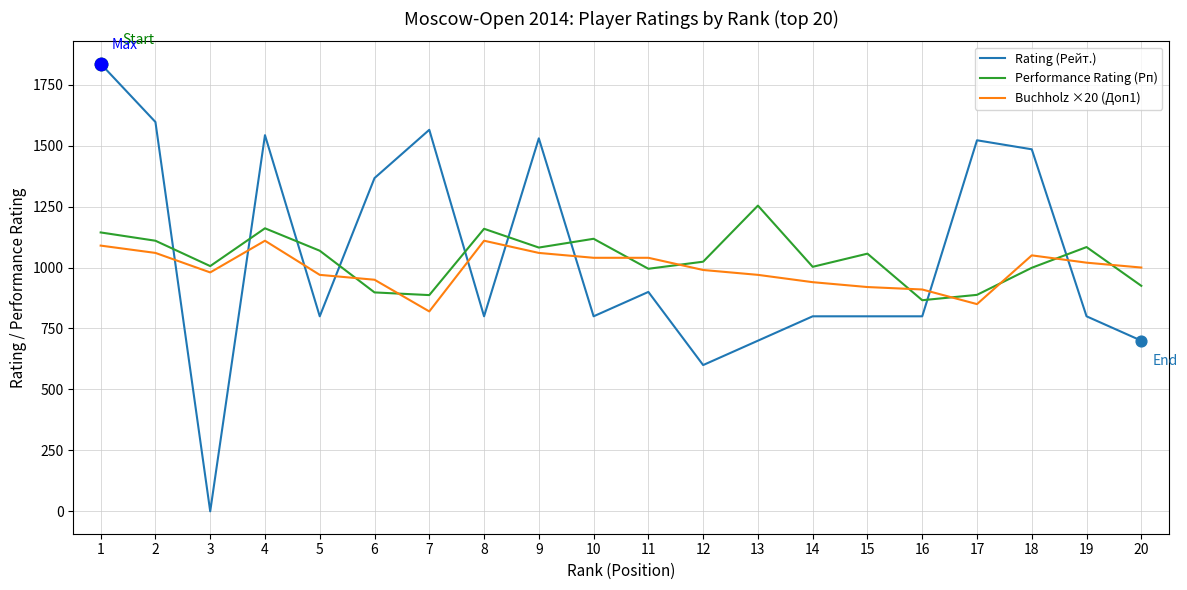

What is the total value across all series at 15?

2777